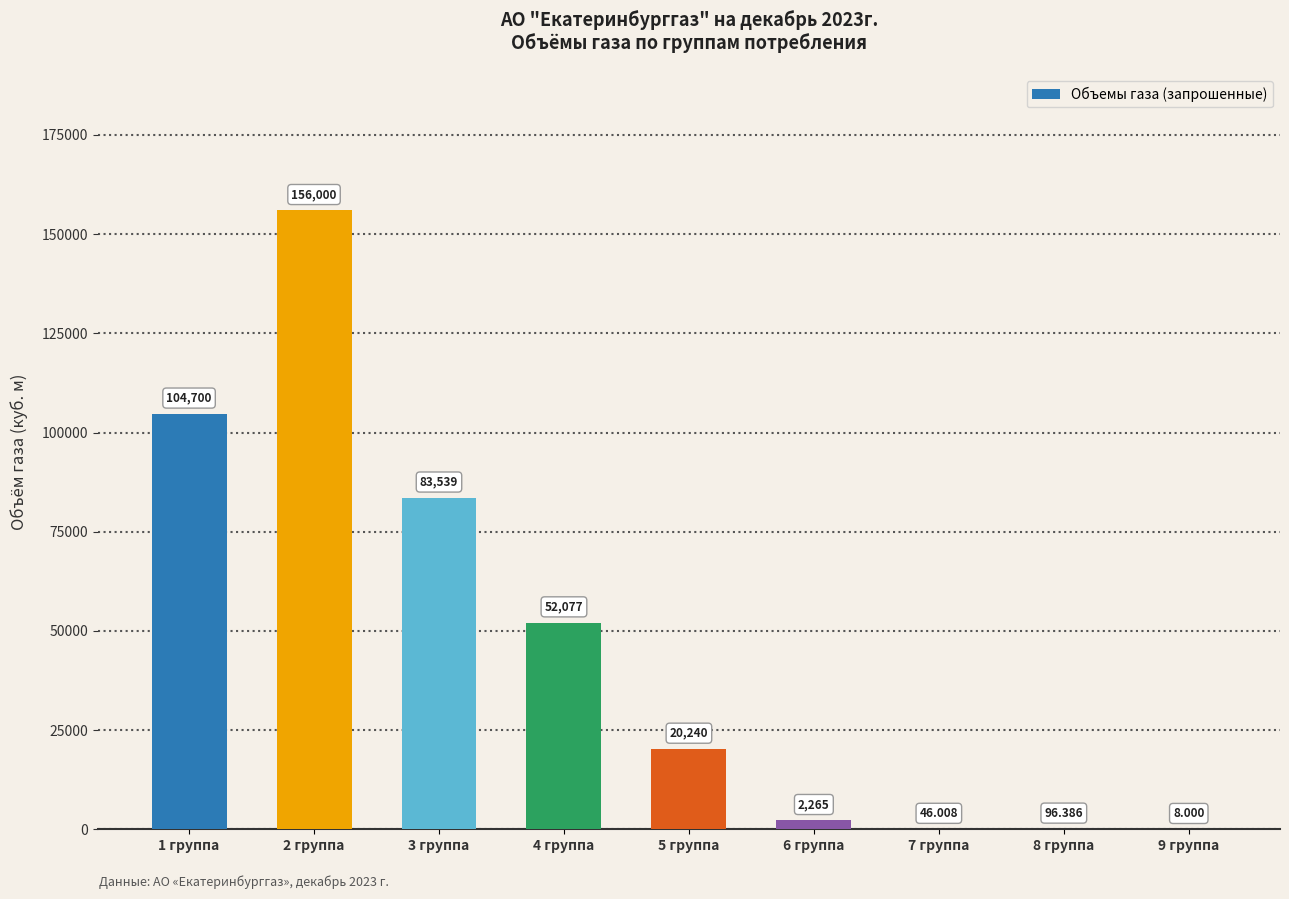

Count the number of values greater than 20239.

5